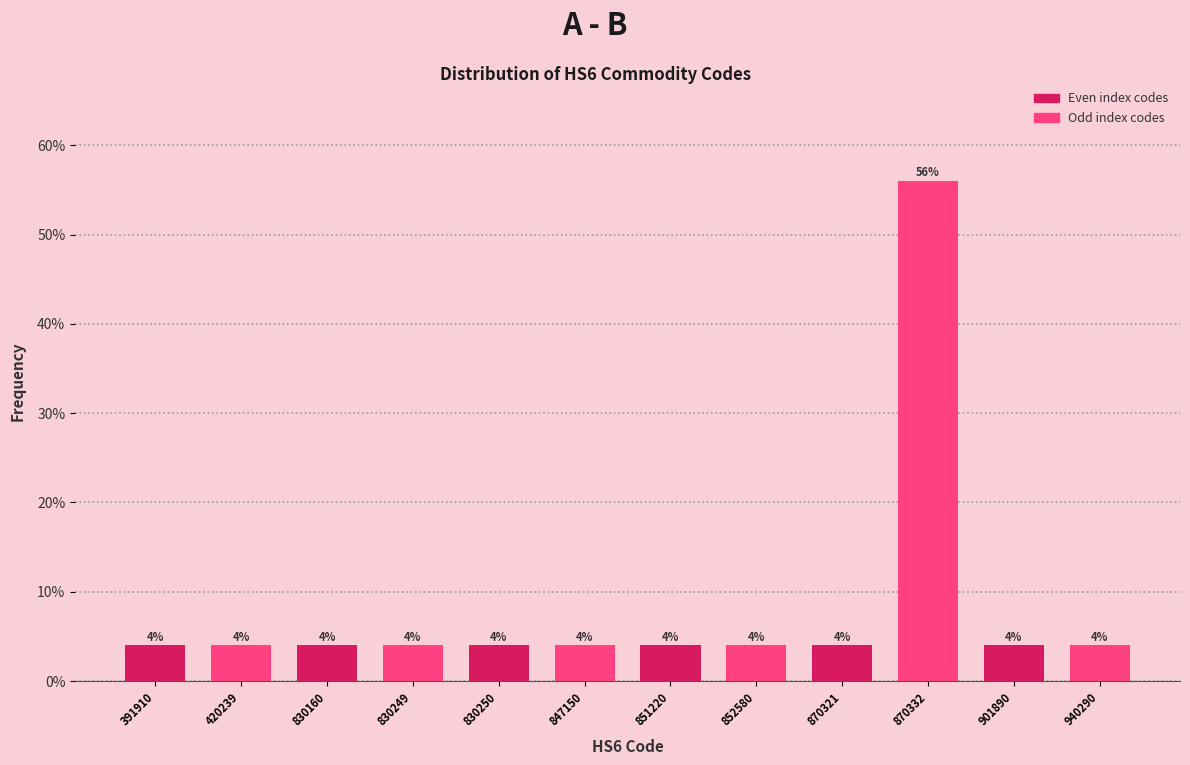

Reading left to right, what are all the values shown in this chart?

4.0	4.0	4.0	4.0	4.0	4.0	4.0	4.0	4.0	56.0	4.0	4.0